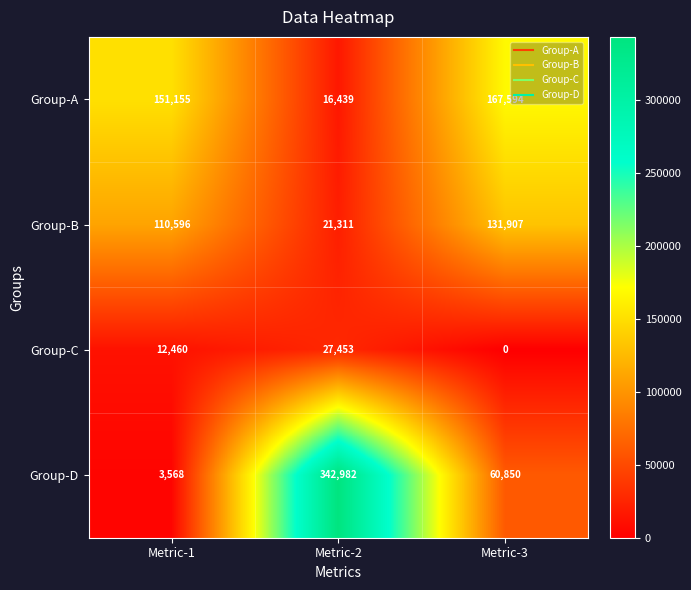

Which series has the largest range (max minus min)?

Group-D